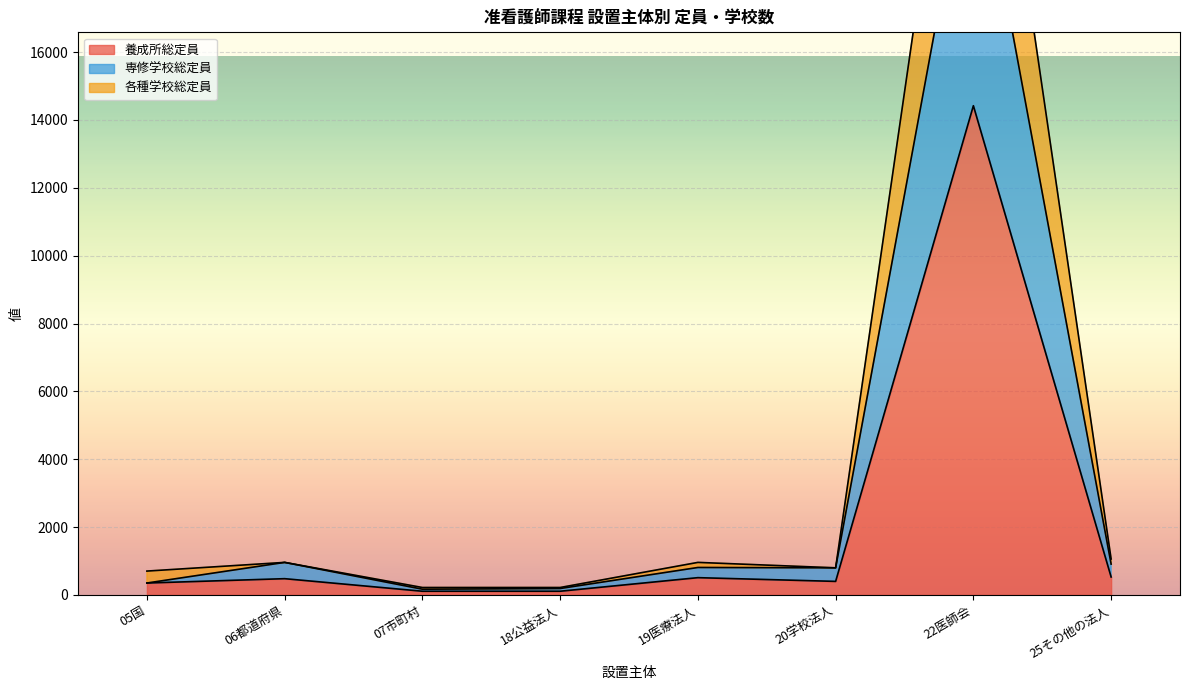

What is the difference between the 養成所総数(学校数) values at 06都道府県 and 20学校法人?

80